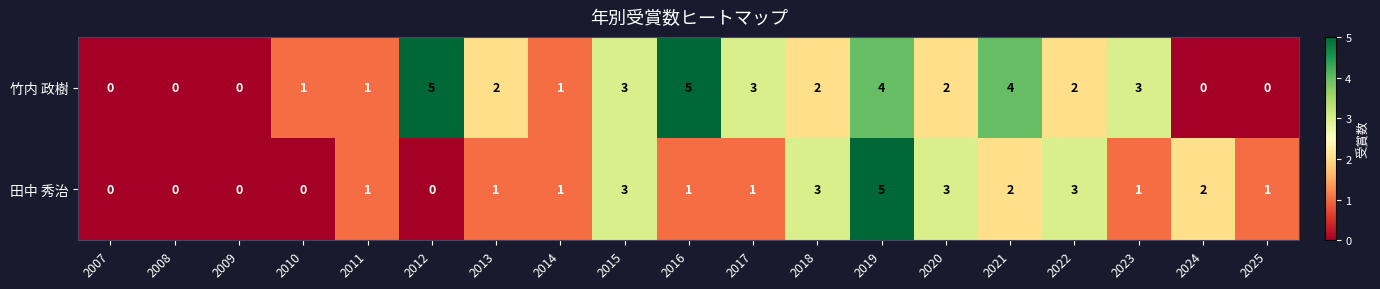

Which series has the largest total across all categories?

竹内 政樹